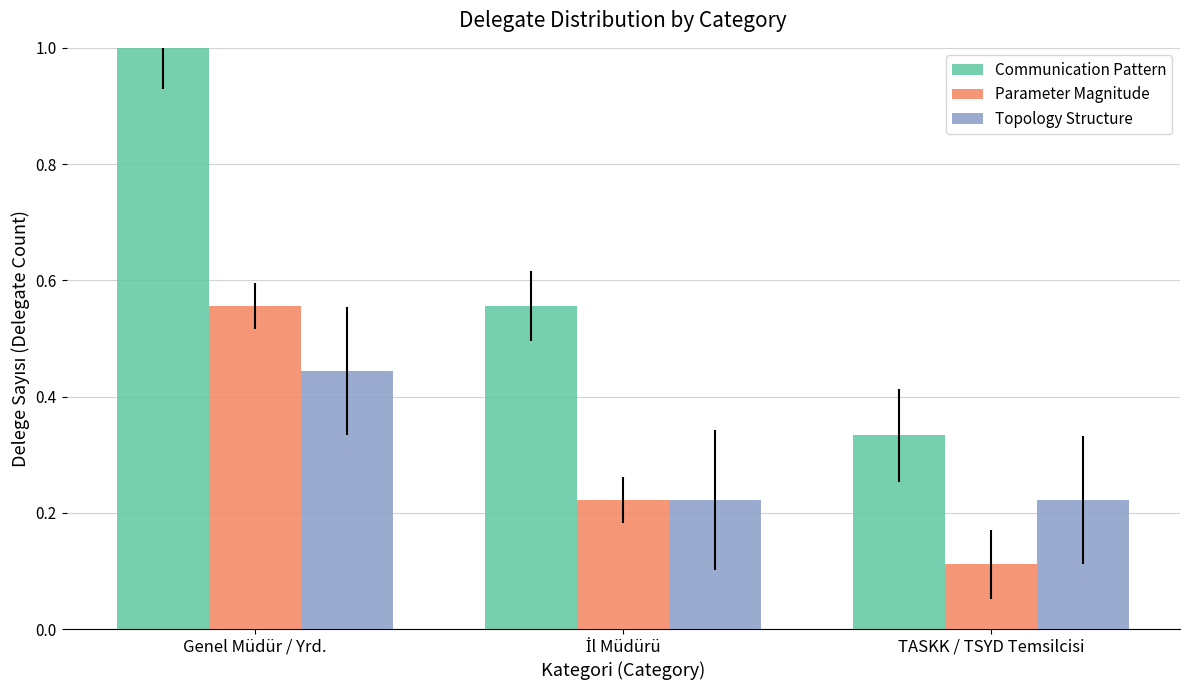

What is the sum of all Communication Pattern values?

1.9